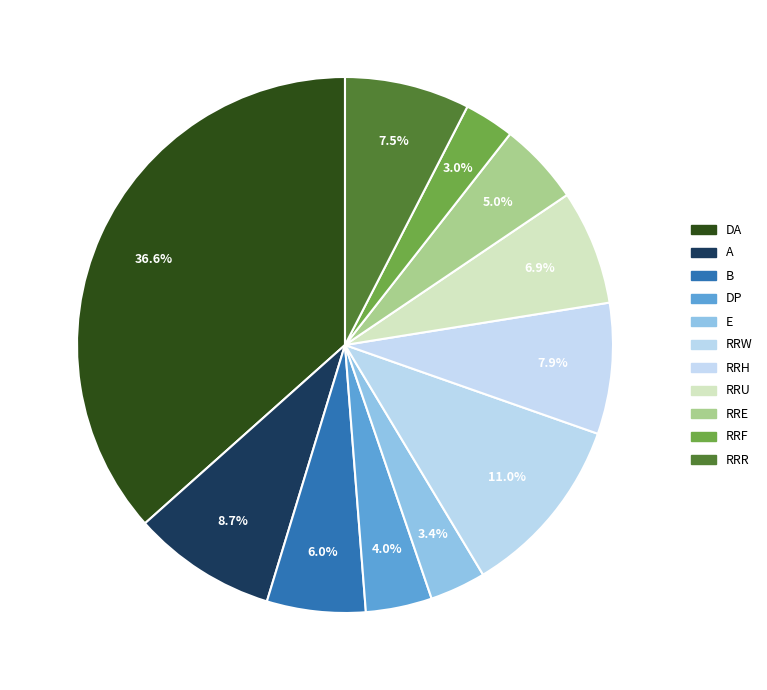

What percentage is NOT represented by RRH?

92.1%